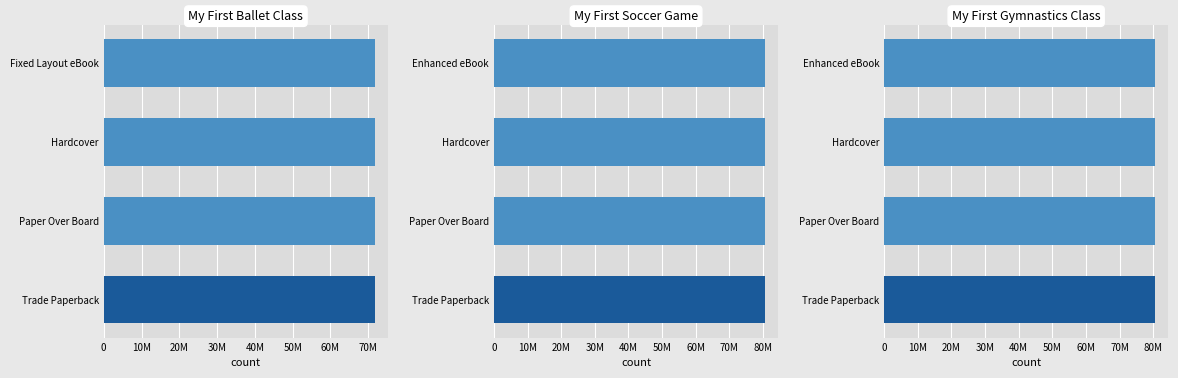

Which series has the largest range (max minus min)?

My First Ballet Class